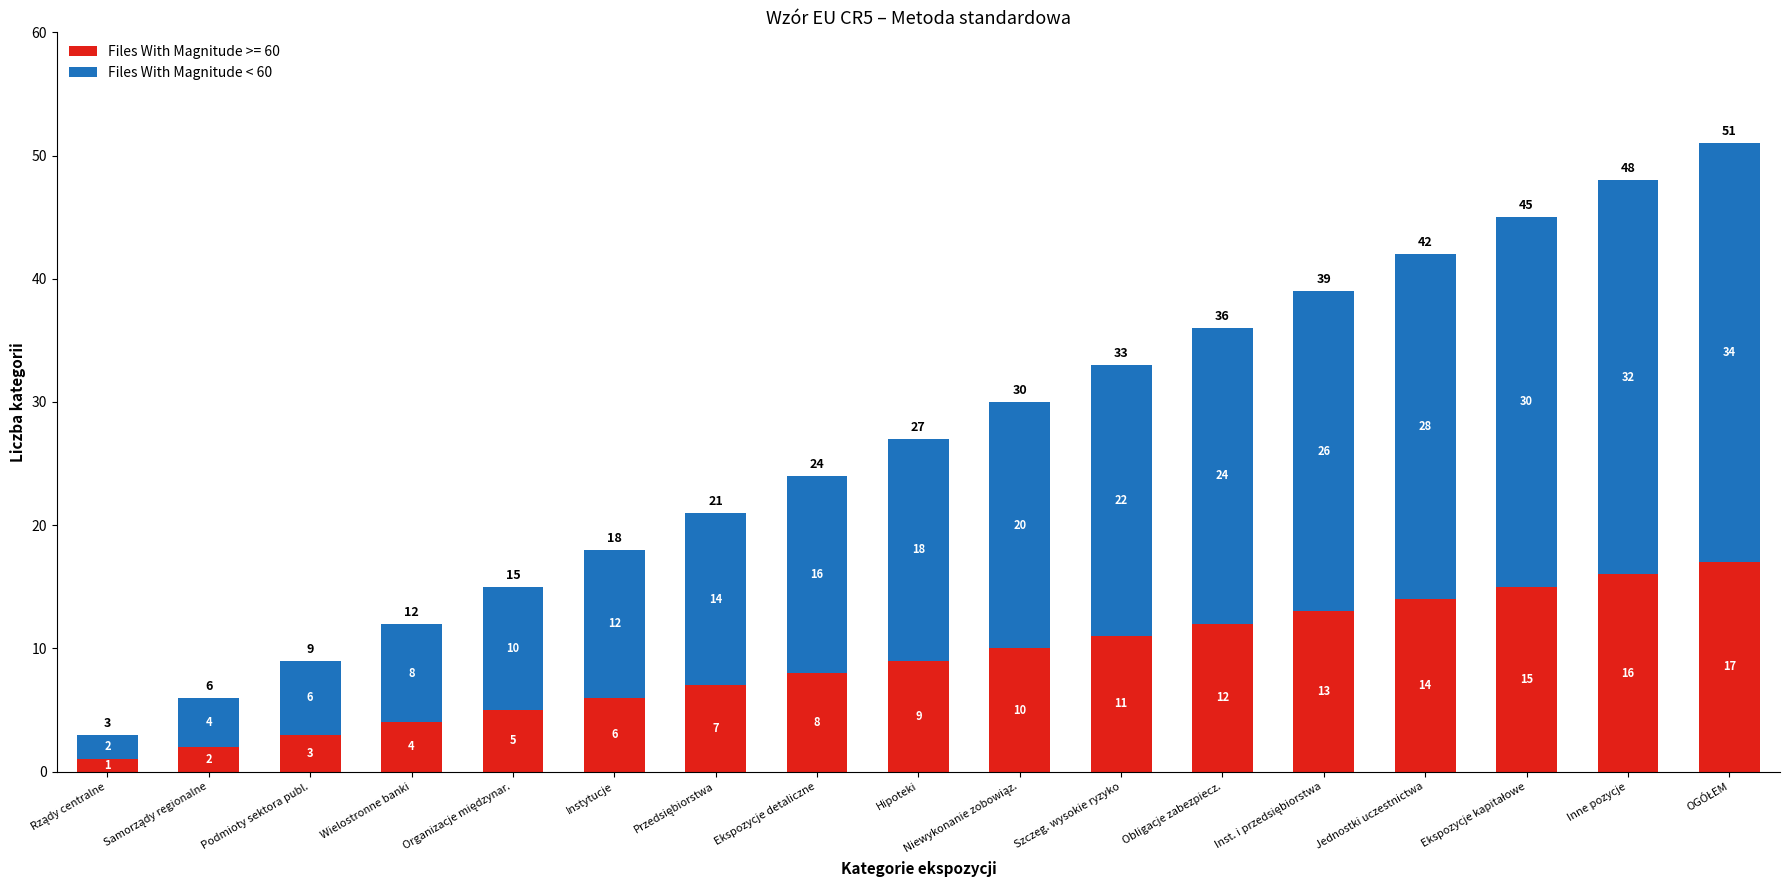

What value does the Files With Magnitude >= 60 series have at Inne pozycje, to the nearest 10?

20